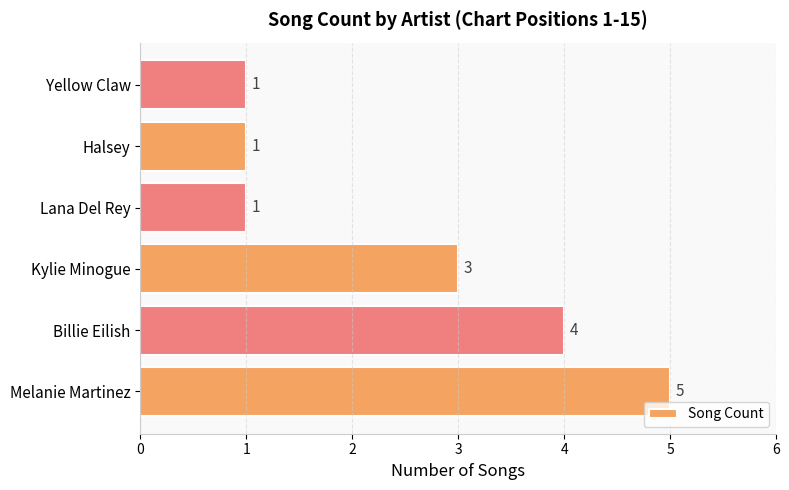

Where is the data nearest to the value 3?

Kylie Minogue